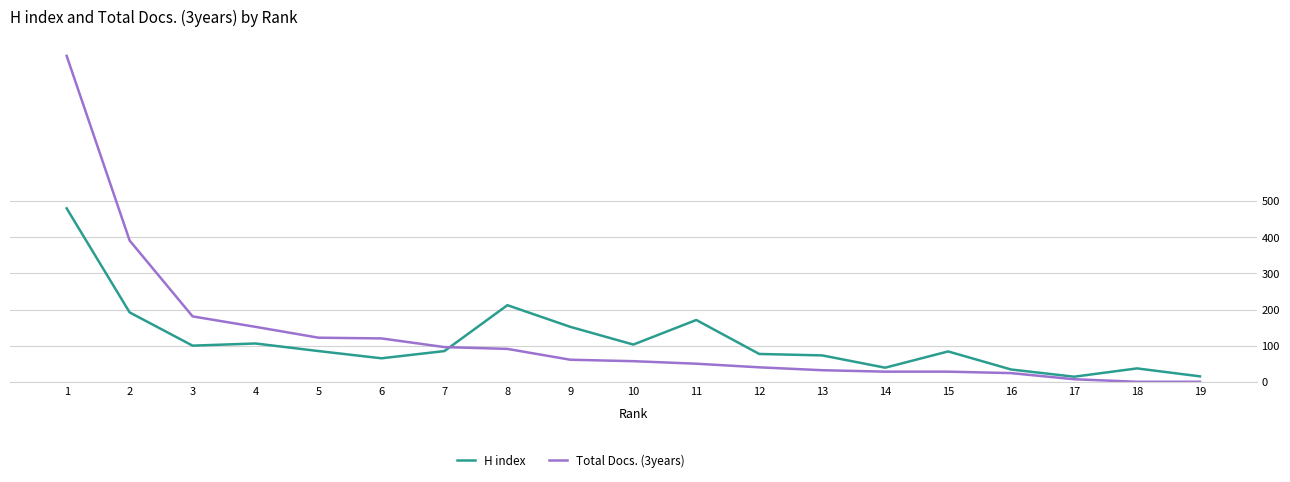

At which label is Total Docs. (3years) closest to 451?

2